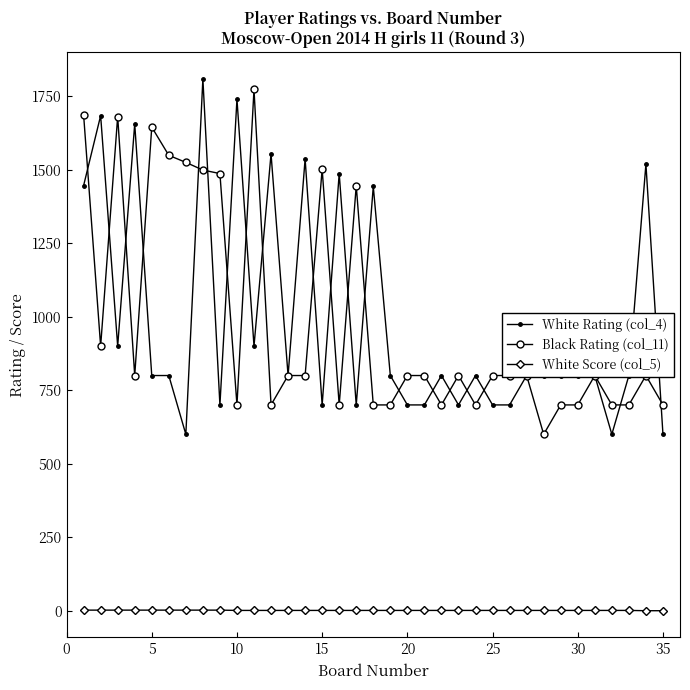

True or false: Black Rating (col_11) and White Score (col_5) intersect in this chart.

False